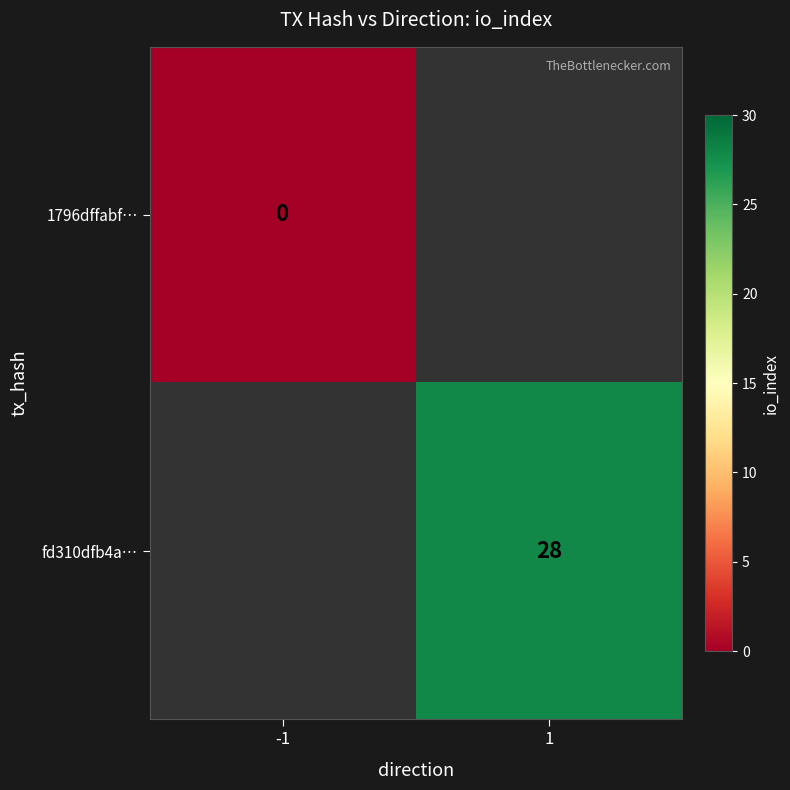

True or false: fd310dfb4a… has a value of 28 at 1.

True